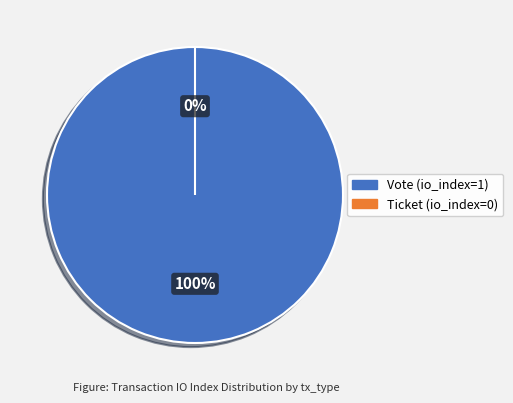

The Vote (io_index=1) slice represents 100% of the pie. True or false?

True